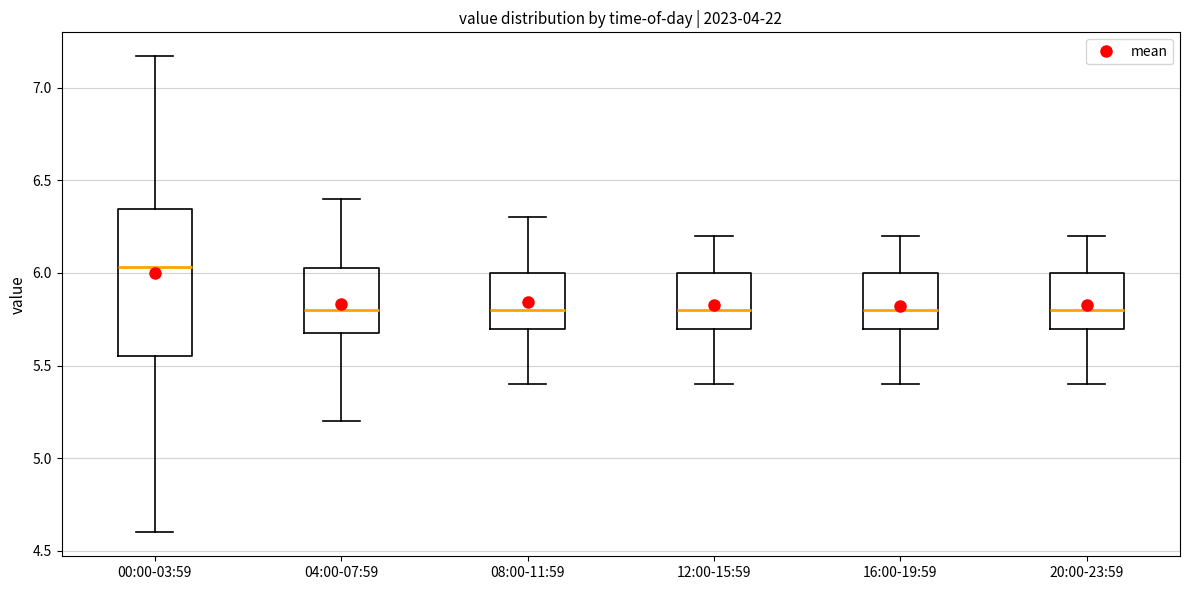

Which box is the tallest, from its lower edge to its upper edge?

00:00-03:59